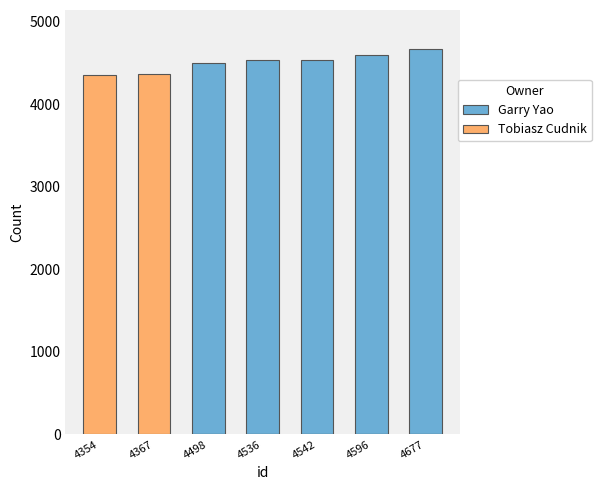

Rank the series at 4677 from lowest to highest value.

Tobiasz Cudnik, Garry Yao